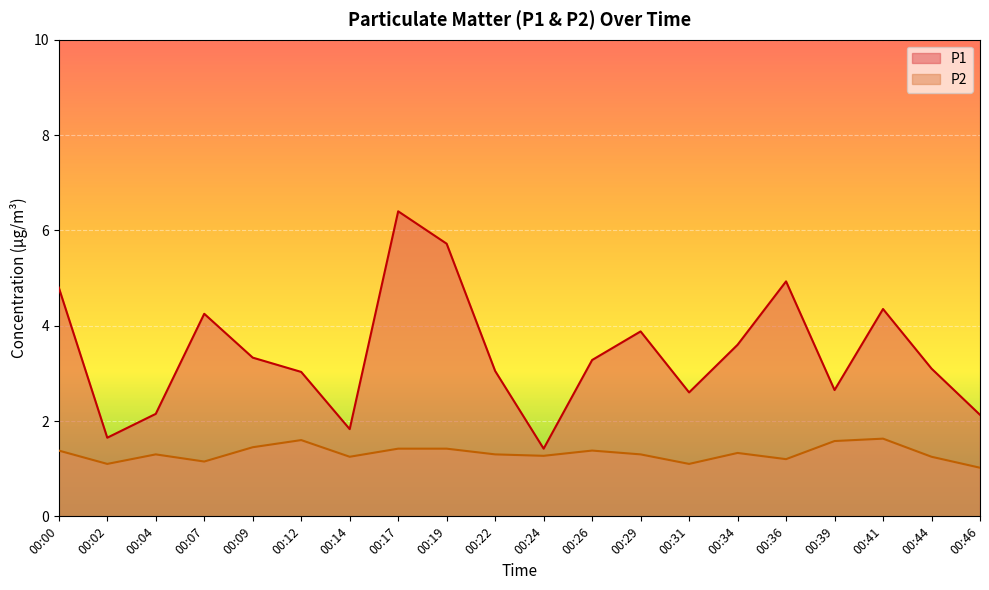

List the series in order of their overall mean, highest first.

P1, P2